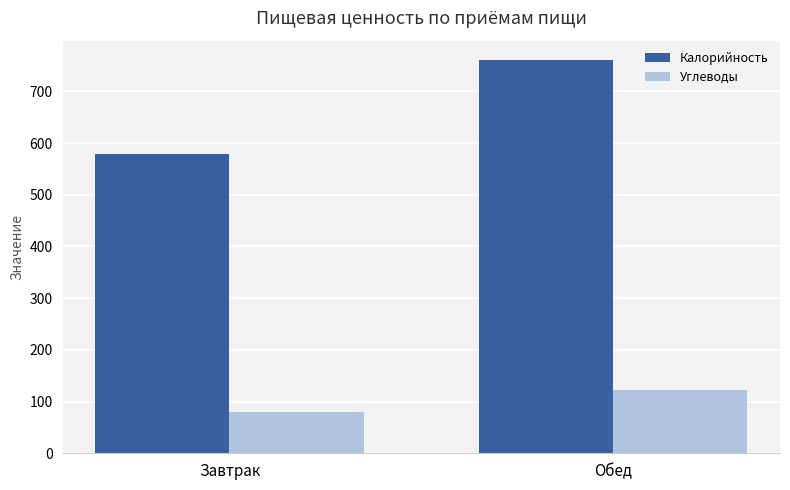

How many values in the Калорийность series exceed 759?

1